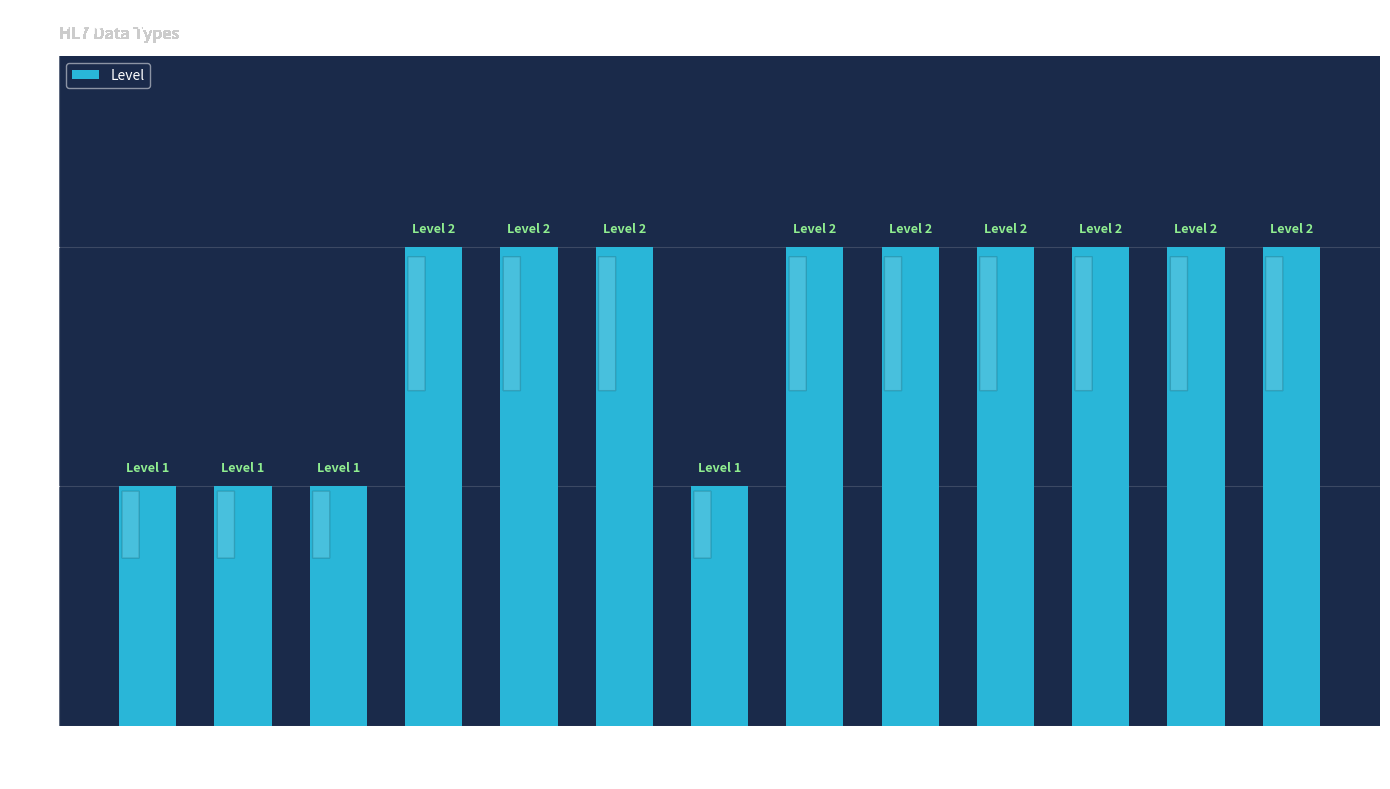

What is the value of the 13th bar from the left?

2